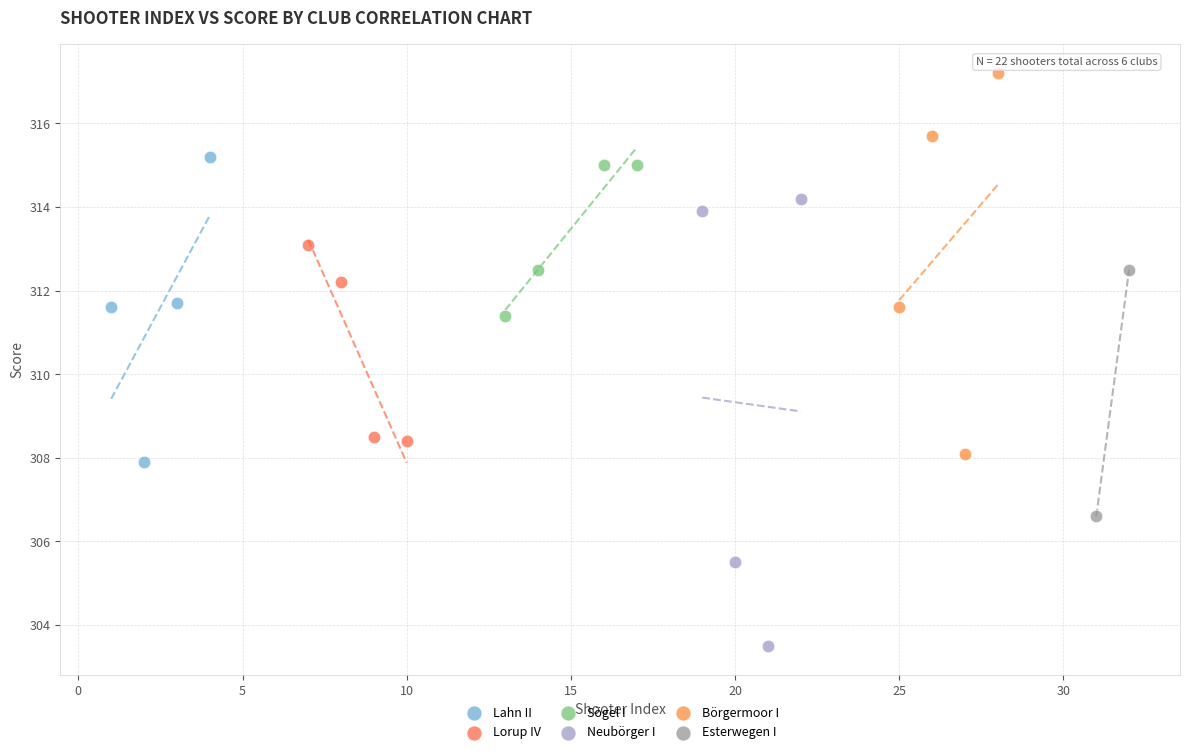

Which series has the widest spread of Y values?

Neubörger I